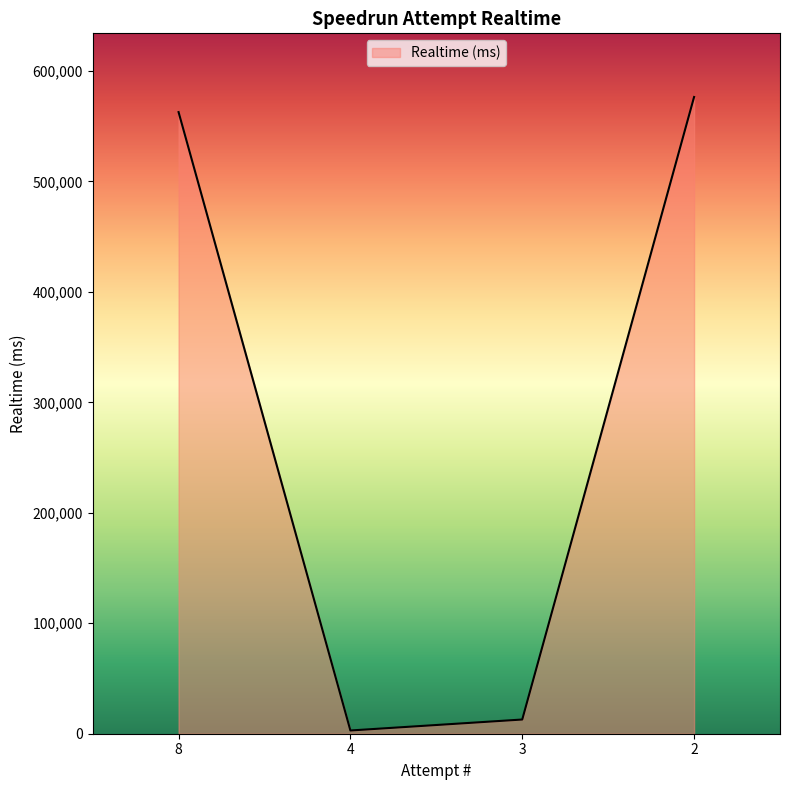

Reading left to right, transcribe all the data shown in this chart.

562750	2926	12855	576408